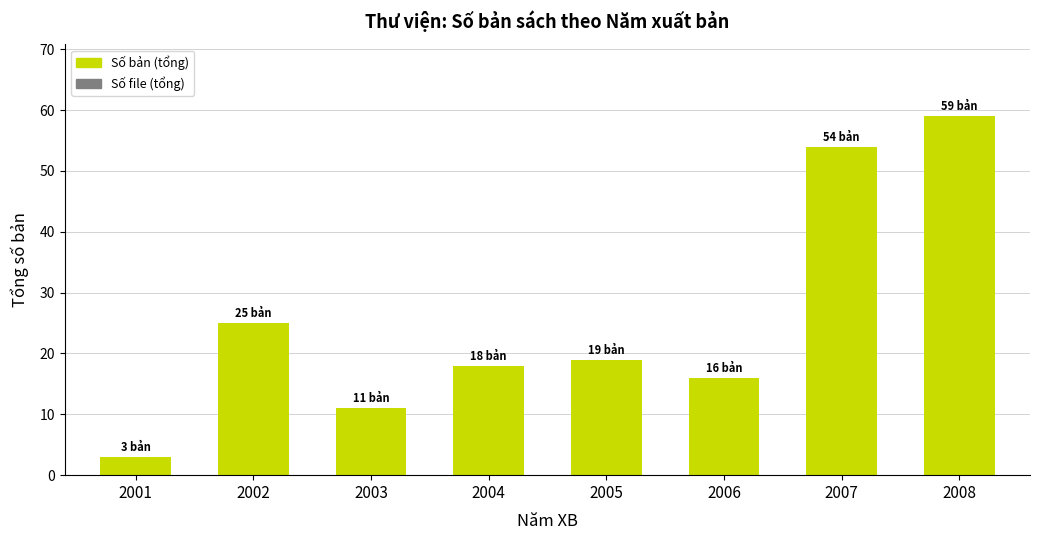

Read the value at 2002, to the nearest 5.

25